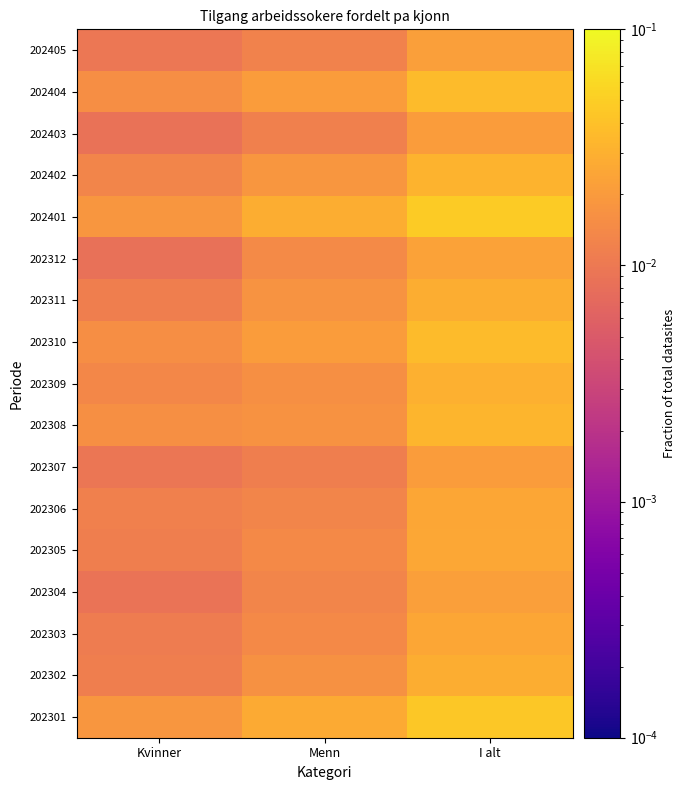

At which category is the sum across all series the highest?

I alt